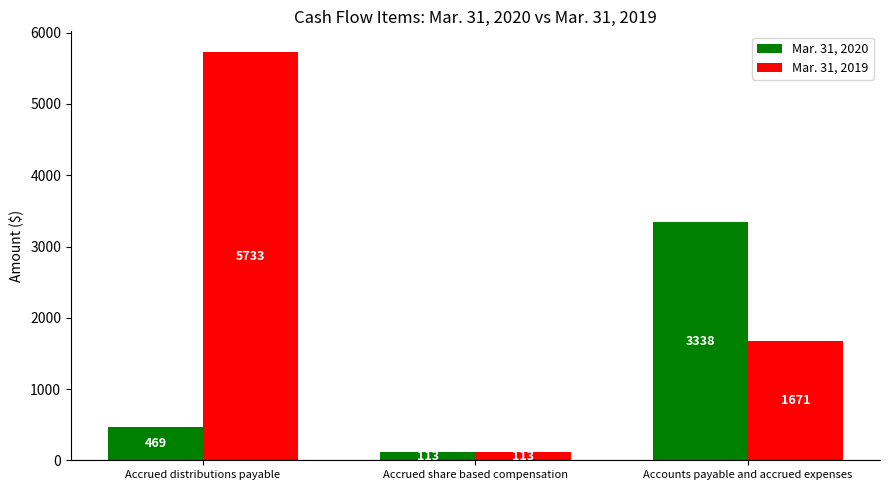

How many bars are there in total?

6